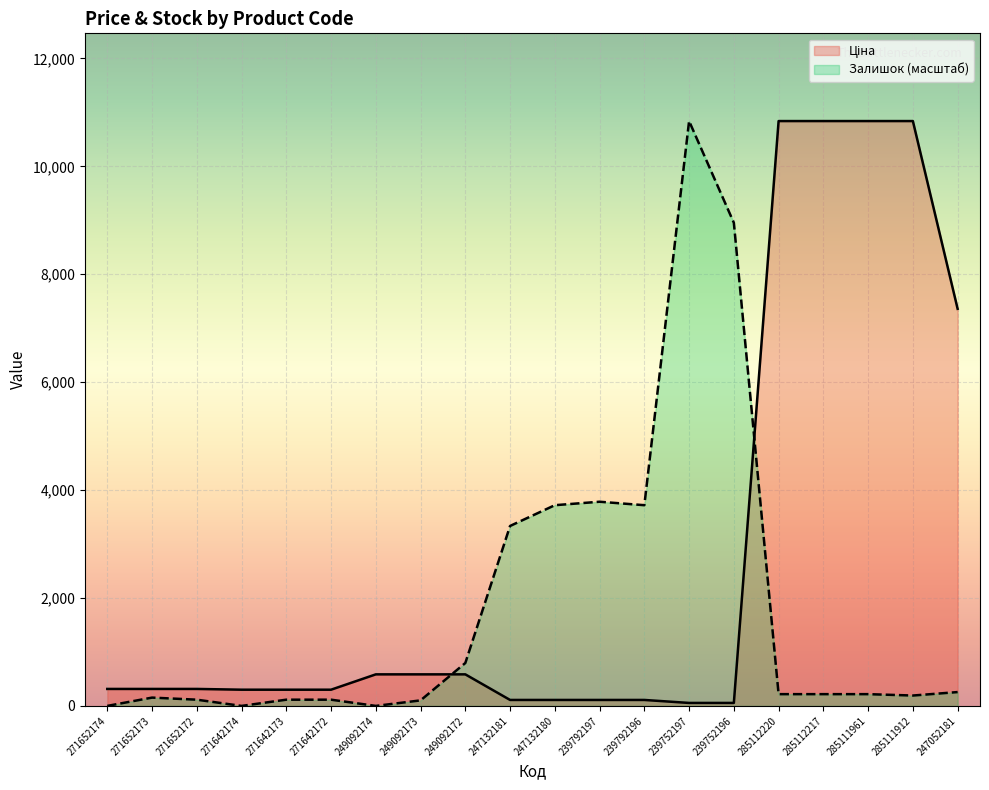

After their last crossing, which series has the higher values: Ціна or Залишок?

Ціна